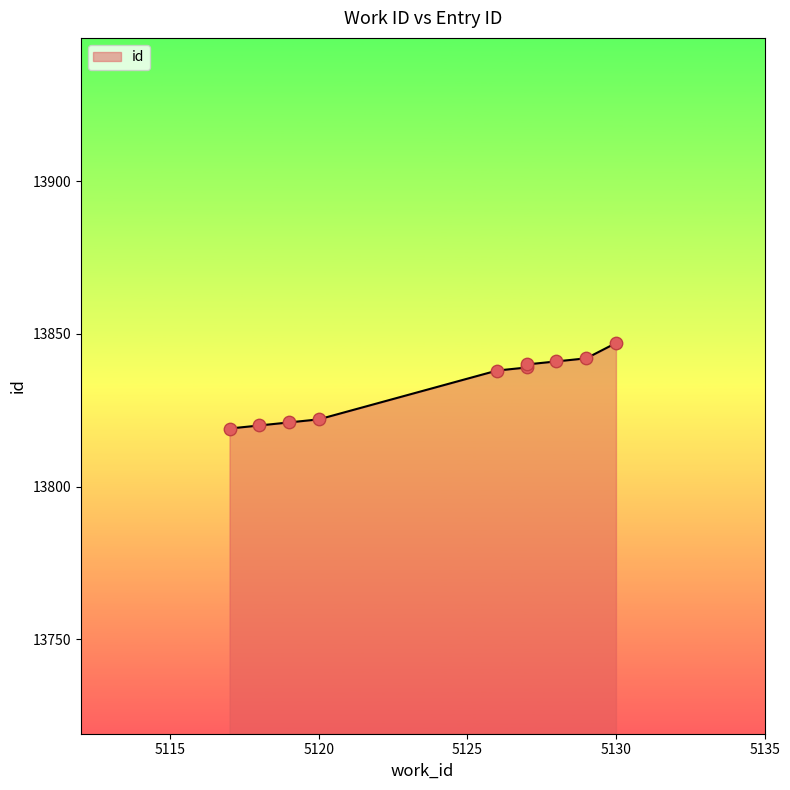

Approximately how many times larger is the value at 5119 compared to 5127?

1.0